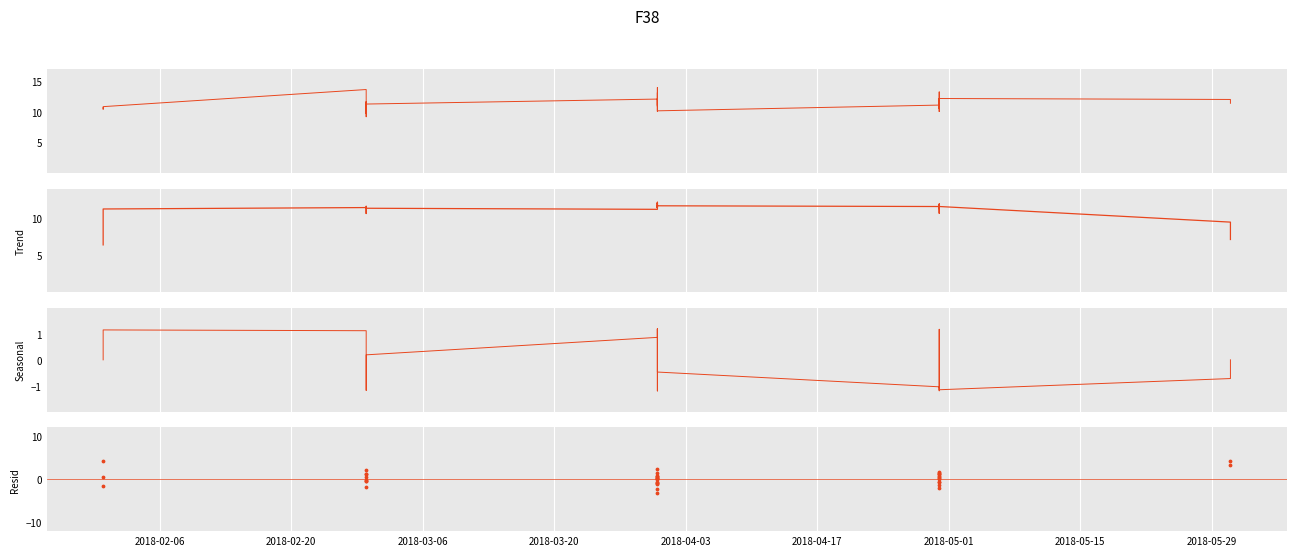

At how many categories does at least one series exceed 3?

40